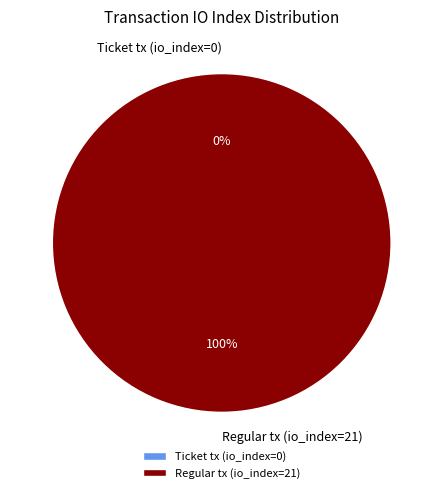

To the nearest percent, what is the combined percentage of Regular tx (io_index=21) and Ticket tx (io_index=0)?

100%